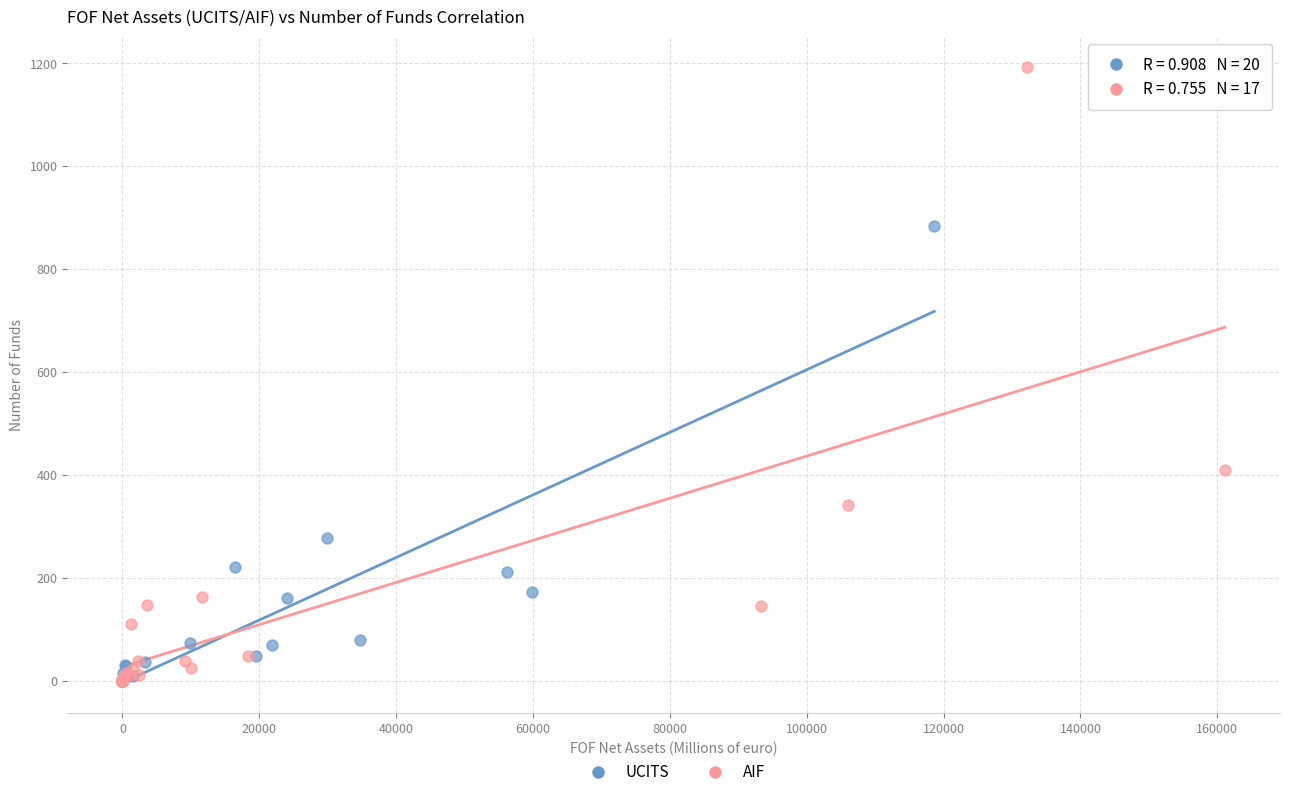

Which series has the largest Y range (max minus min)?

AIF